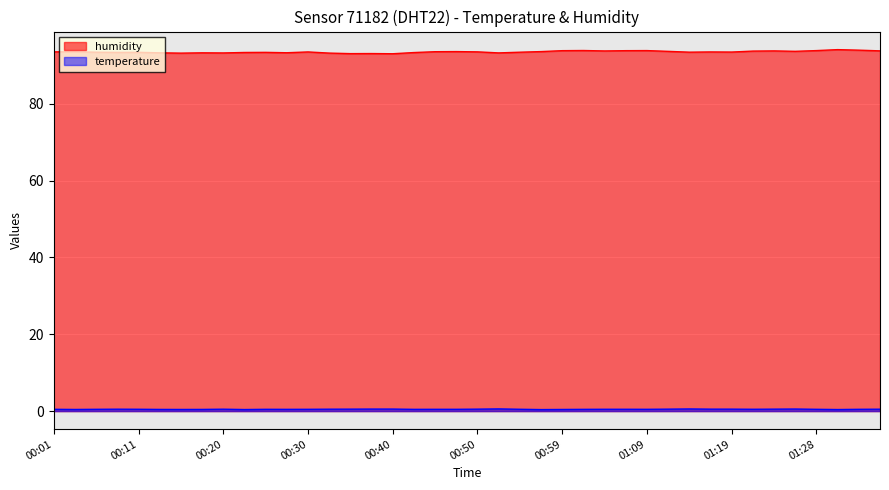

How many lines are shown in the chart?

2